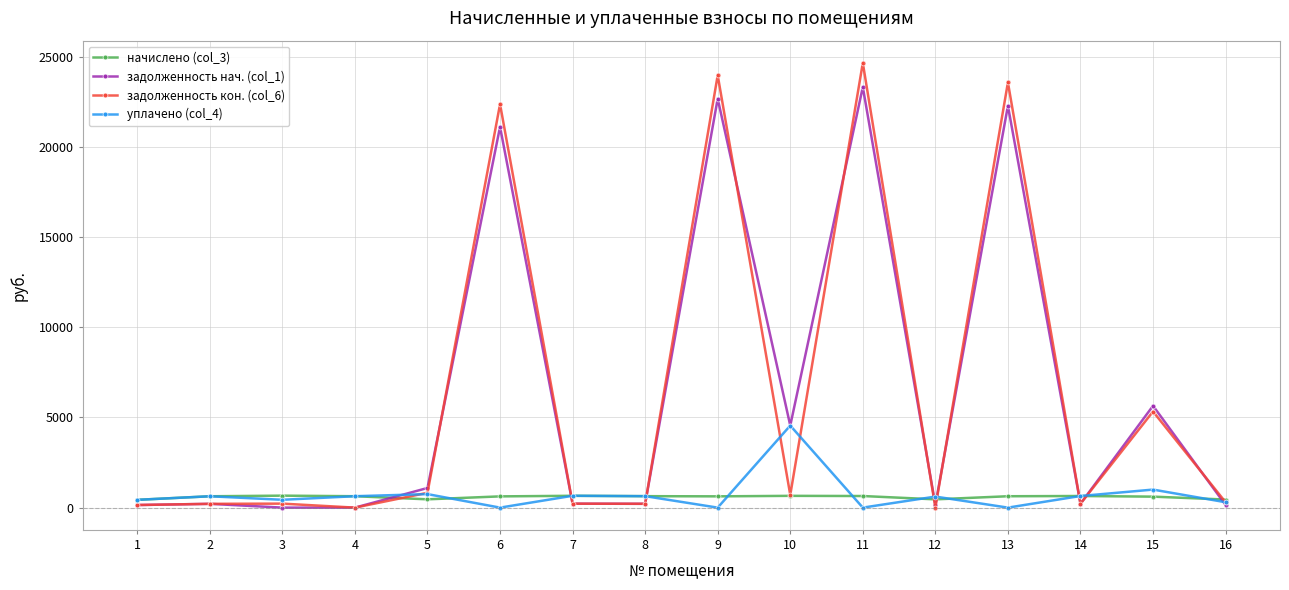

Read the уплачено (col_4) value at 12.

611.8